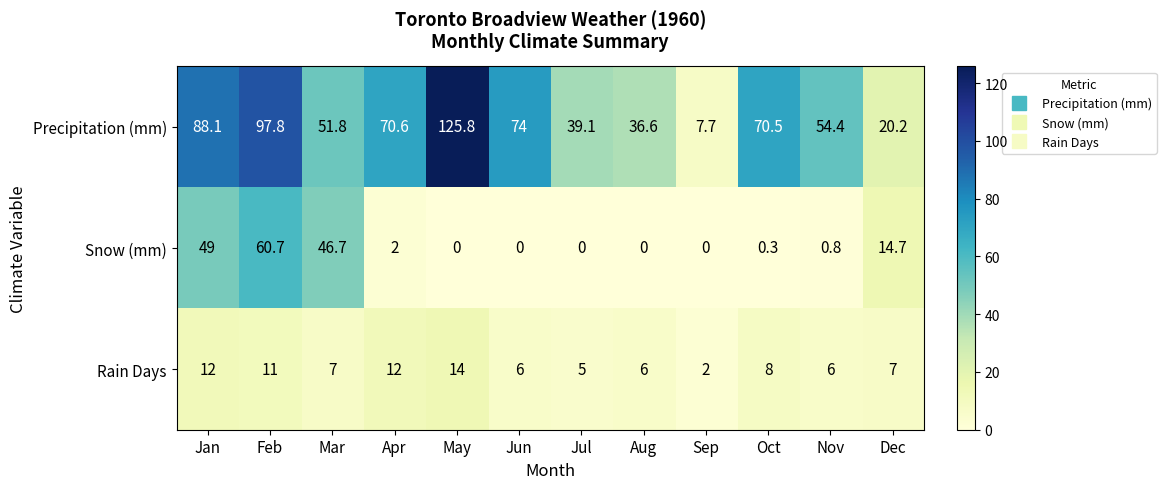

Which series has the largest total across all categories?

Precipitation (mm)